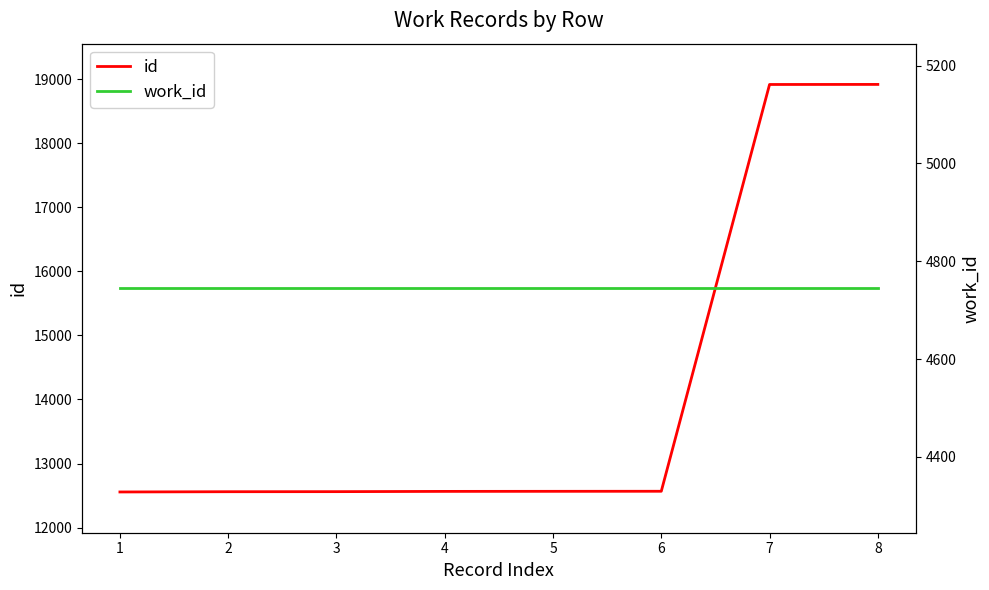

Read the id value at 2, to the nearest 50.

12550